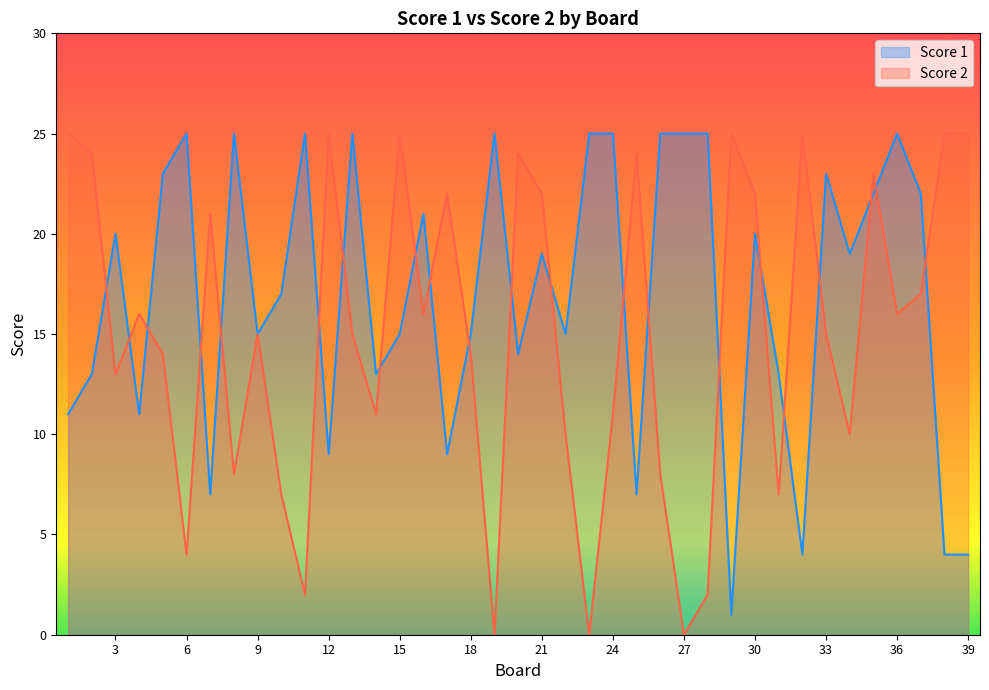

Is the value of Score 2 at 21 greater than the value of Score 1 at 13?

No